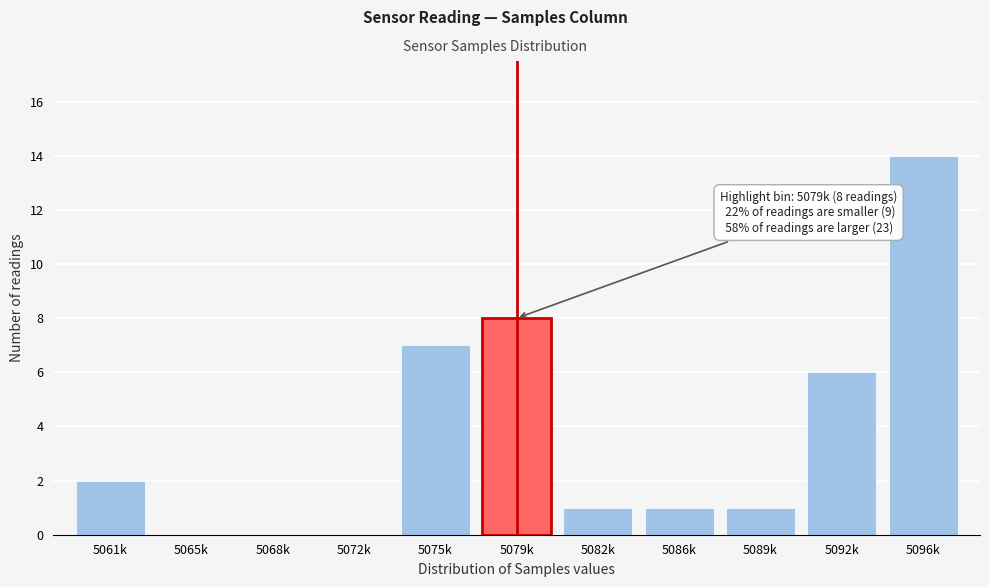

Reading right to left, extract all data points from this chart.

5096k=14	5092k=6	5089k=1	5086k=1	5082k=1	5079k=8	5075k=7	5072k=0	5068k=0	5065k=0	5061k=2